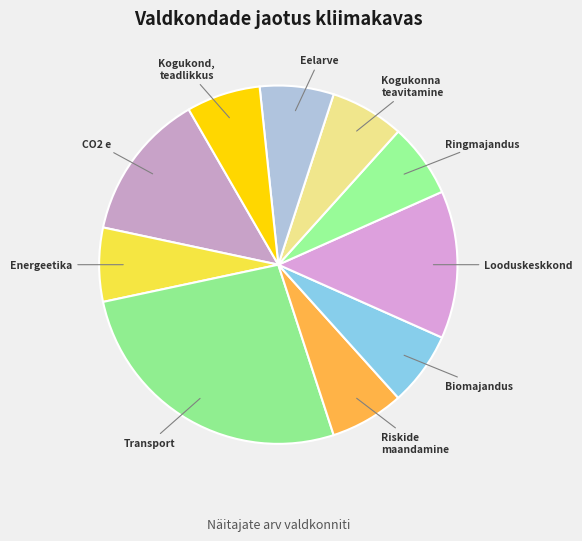

Rank the categories by value from lowest to highest.

Energeetika, Riskide maandamine, Biomajandus, Ringmajandus, Kogukonna teavitamine, Eelarve, Kogukond, teadlikkus, koostöö, CO2 e, Looduskeskkond, Transport